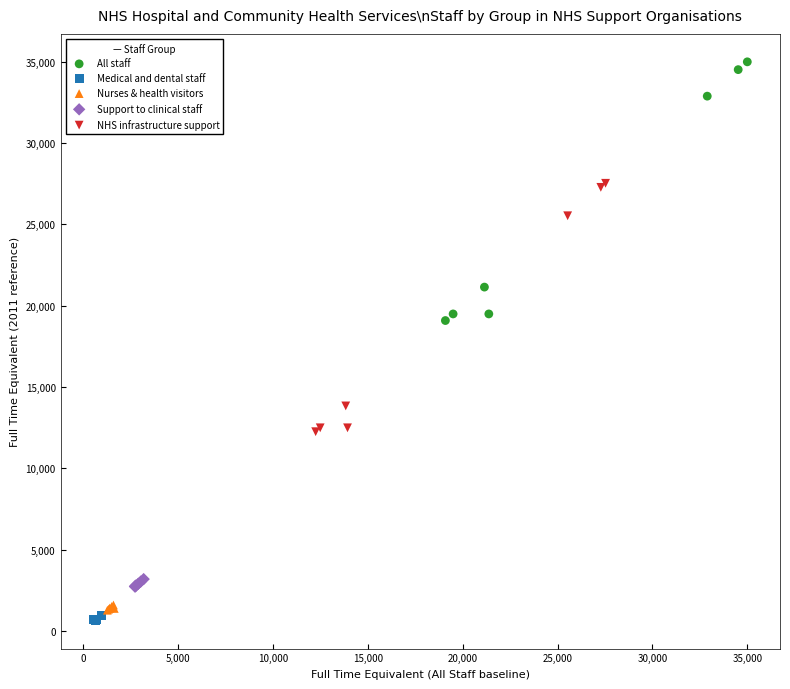

Which series reaches the maximum Y coordinate?

All staff